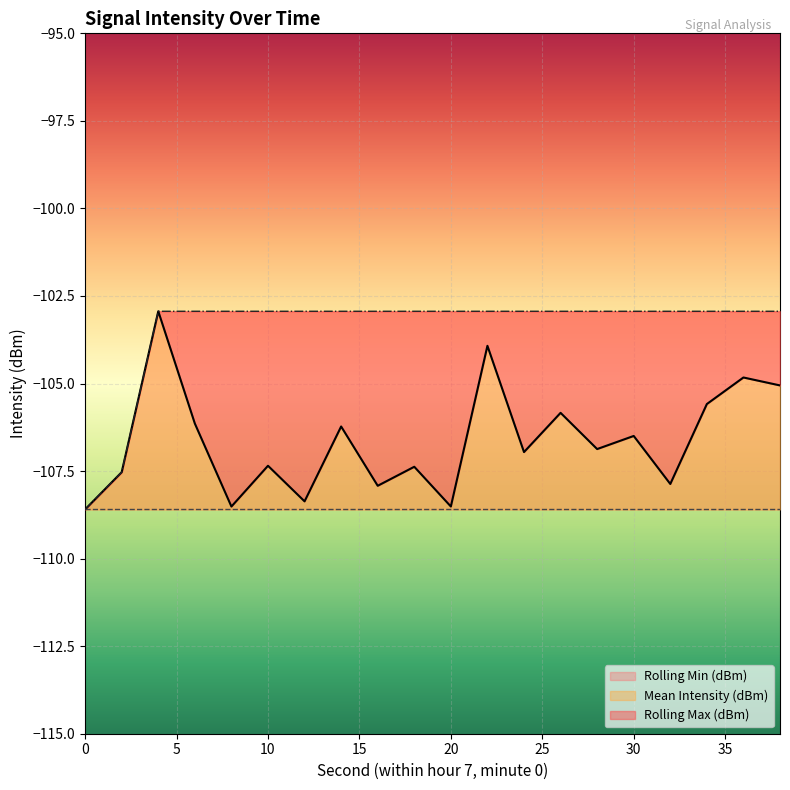

True or false: Rolling Max (dBm) and Mean Intensity (dBm) intersect in this chart.

False